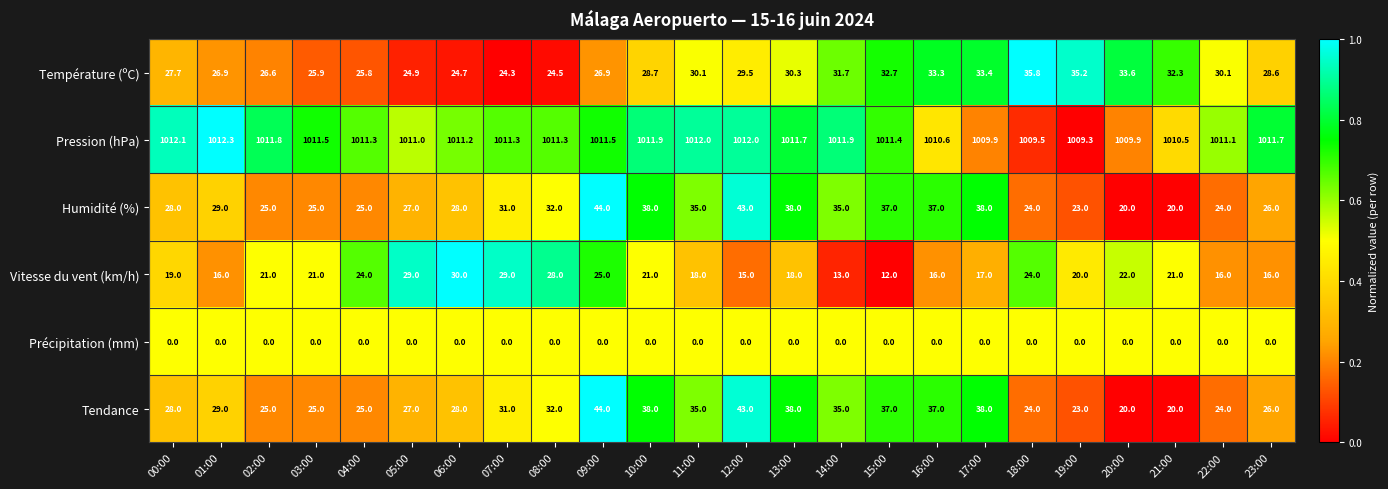

True or false: Tendance has a value of 42.8 at 04:00.

False